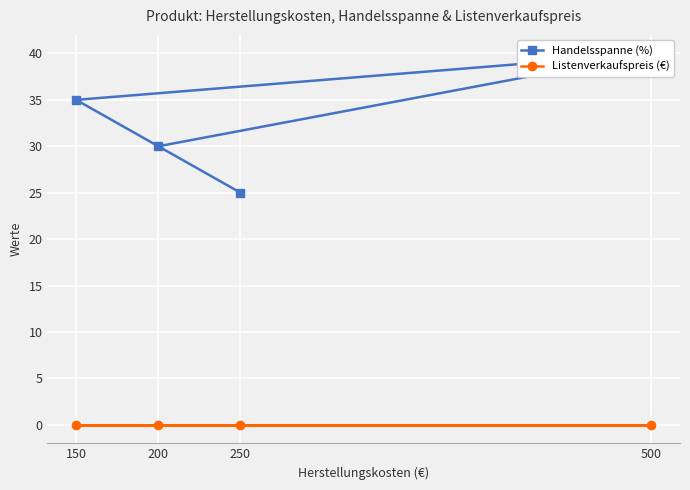

Reading left to right, transcribe all the data shown in this chart.

Handelsspanne (%): 200=30	500=40	150=35	250=25
Listenverkaufspreis (€): 200=0	500=0	150=0	250=0